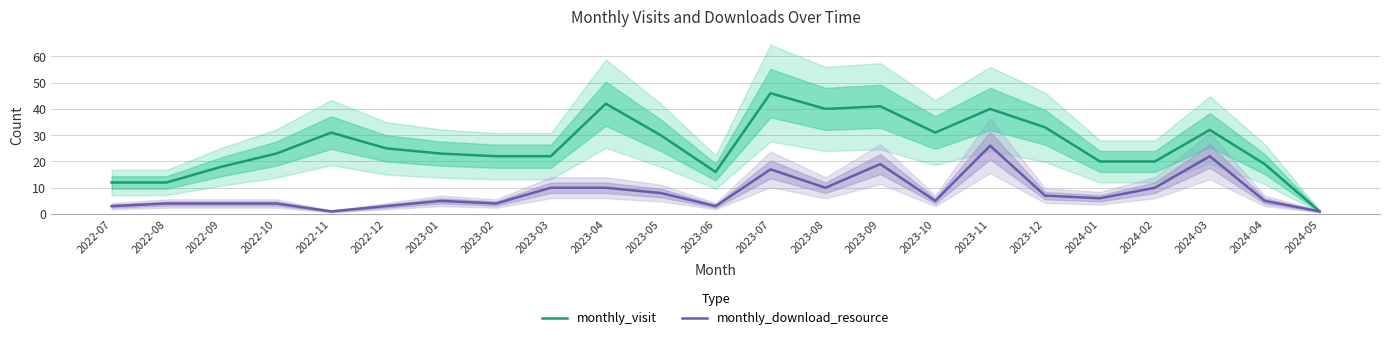

What is the difference between the highest and lowest values at 2023-02?

18